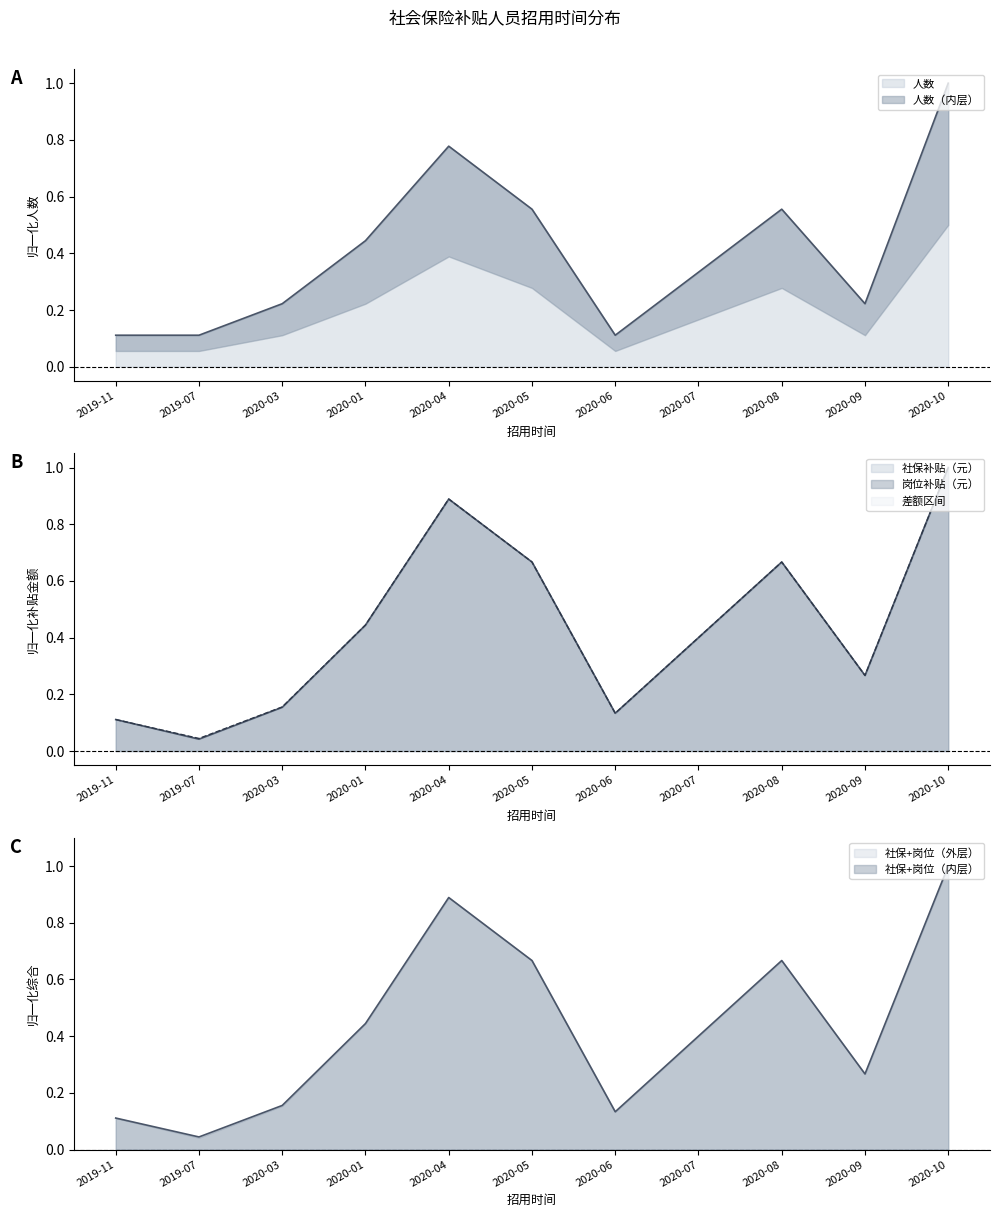

At which category does 人数 reach its first local valley?

2020-06